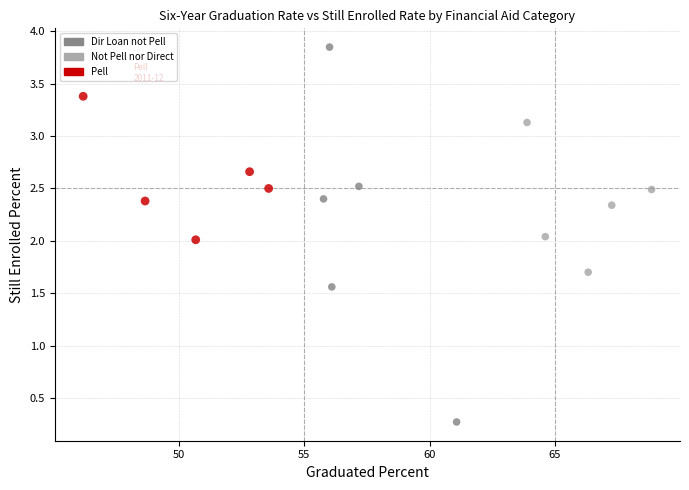

Which series reaches the maximum Y coordinate?

Dir Loan not Pell